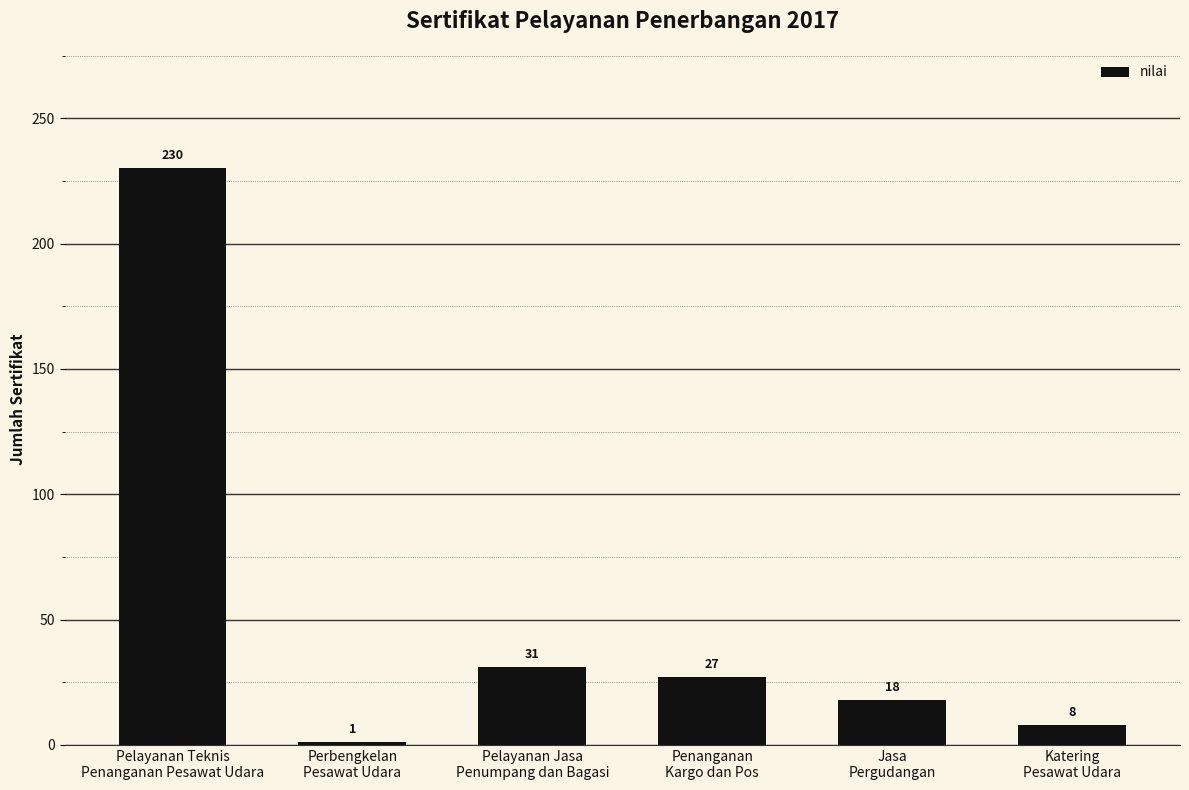

What is the label of the 2nd bar from the left?

Perbengkelan
Pesawat Udara